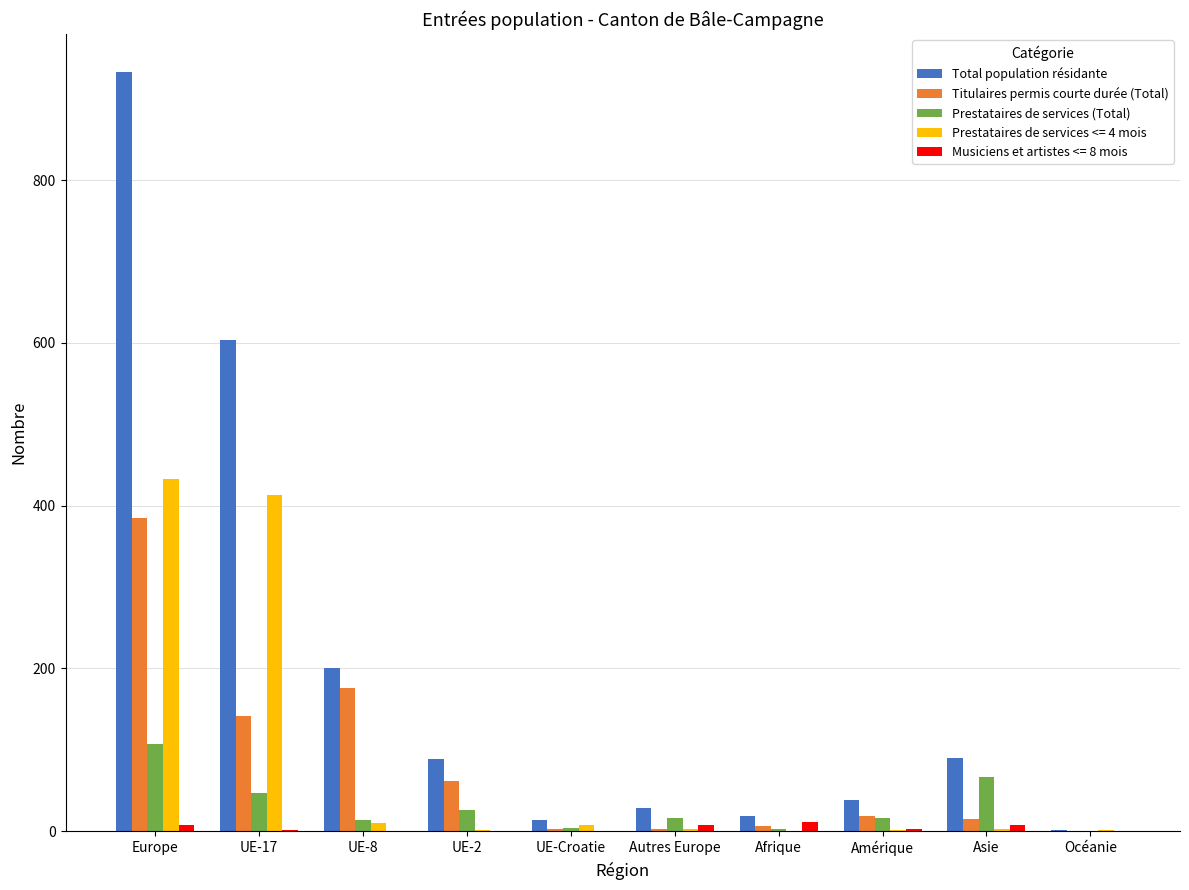

Between Europe and UE-17, which series saw the biggest shift?

Total population résidante